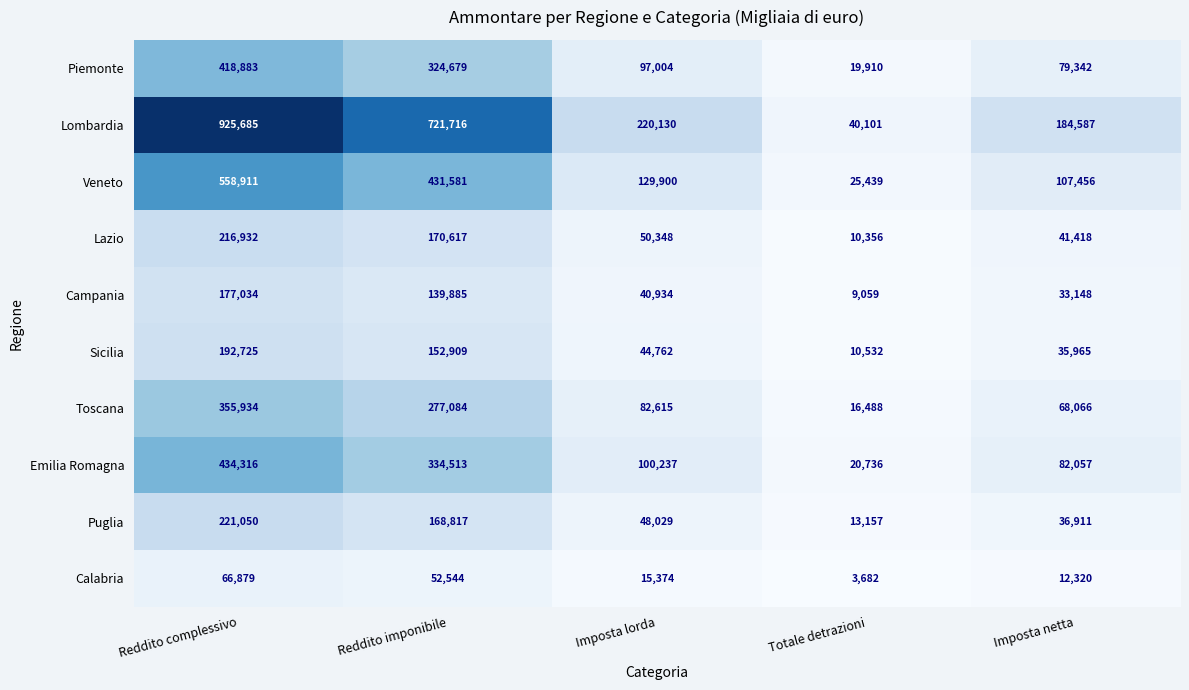

List the series in order of their peak value, highest first.

Lombardia, Veneto, Emilia Romagna, Piemonte, Toscana, Puglia, Lazio, Sicilia, Campania, Calabria